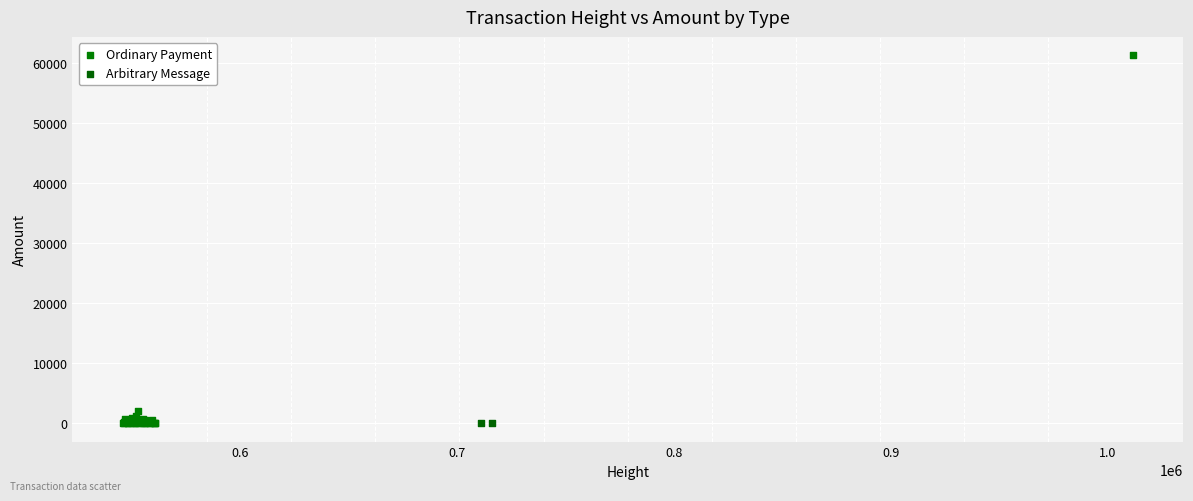

What are all the series names shown in the legend?

Ordinary Payment, Arbitrary Message